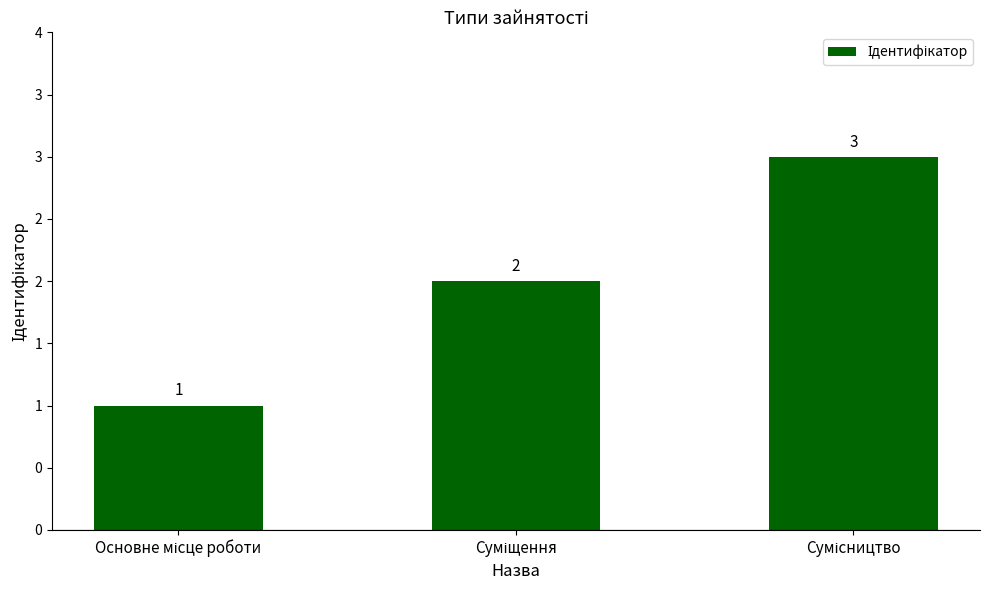

Does the chart contain any negative values?

No